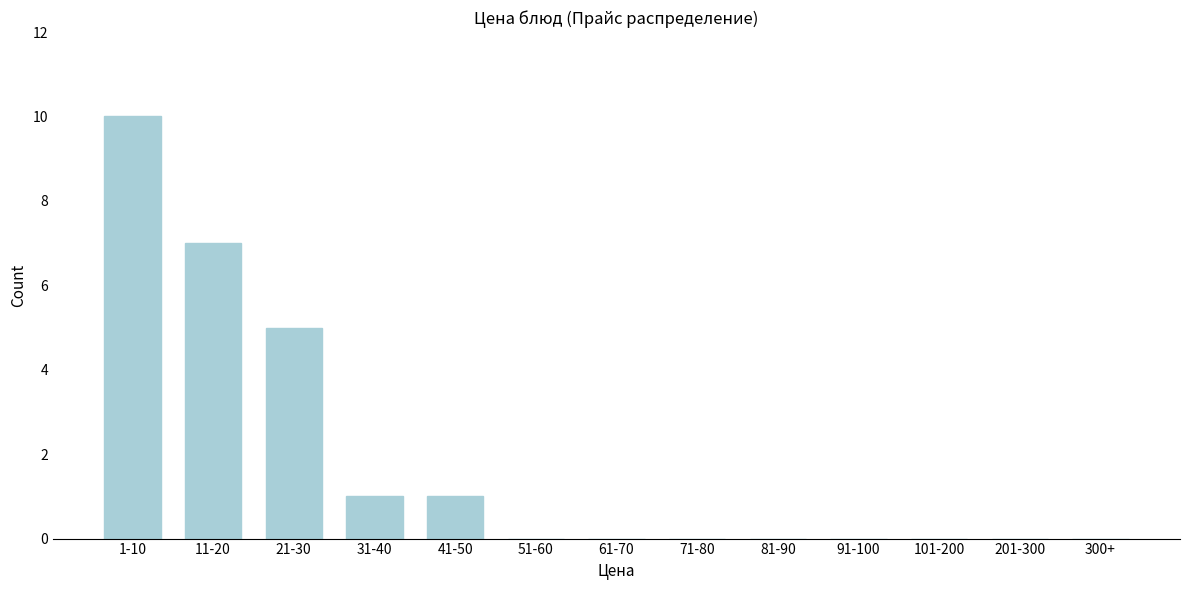

Reading left to right, transcribe all the data shown in this chart.

1-10=10	11-20=7	21-30=5	31-40=1	41-50=1	51-60=0	61-70=0	71-80=0	81-90=0	91-100=0	101-200=0	201-300=0	300+=0